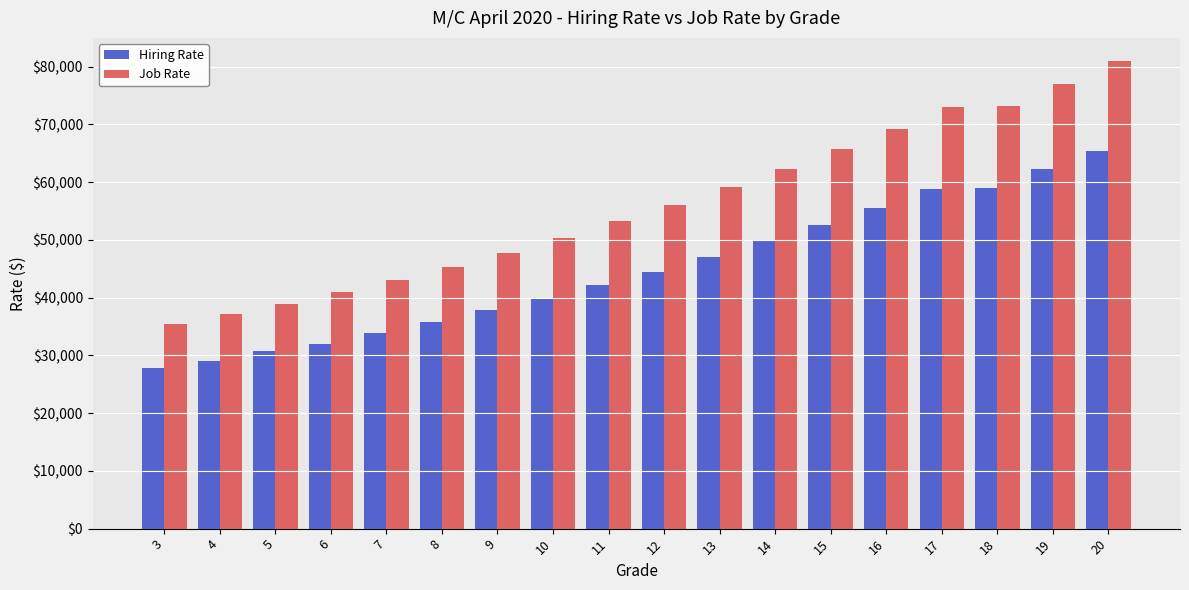

What is the value of the Hiring Rate bar at the 18th from the left?

65375